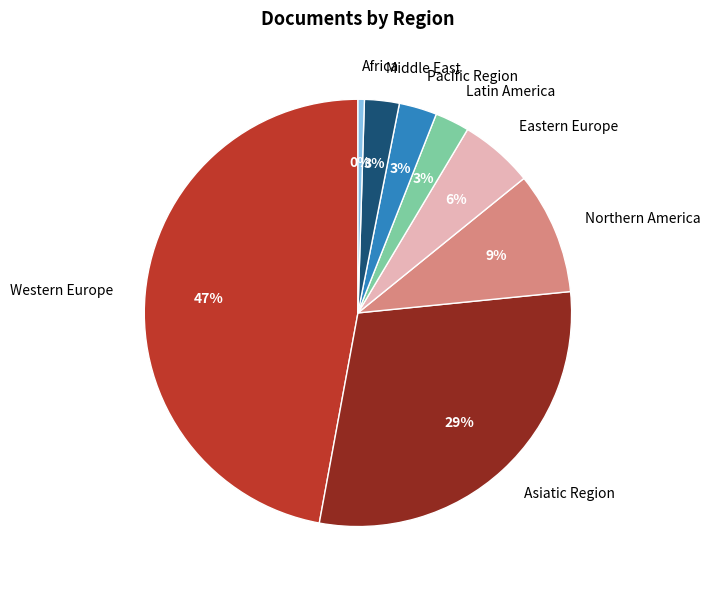

Is it true that Western Europe is 47% of the pie?

True